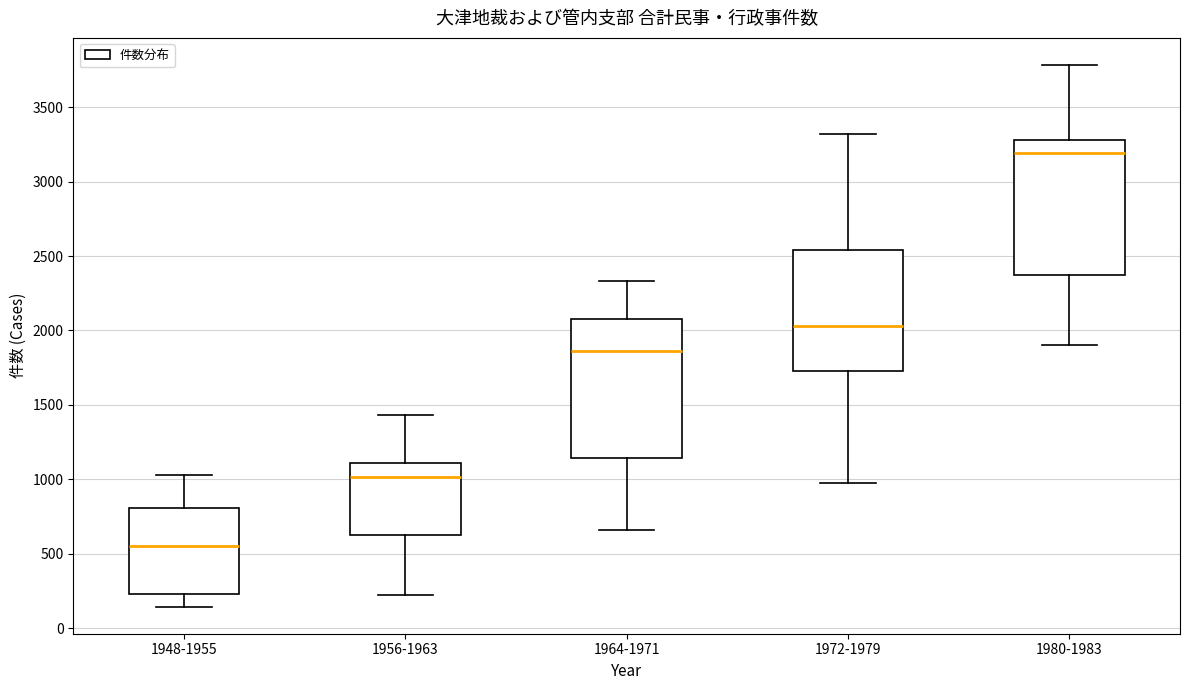

Reading left to right, transcribe this box plot: for each box, give where its median line is, the range the box spans, and where its two whiskers end, as read against the y-axis. The values are not printed on the chart, so give them approximately, as read against the axis.

1948-1955: median 550, box 250 to 800, whiskers 150 to 1050
1956-1963: median 1000, box 600 to 1100, whiskers 250 to 1450
1964-1971: median 1850, box 1150 to 2100, whiskers 650 to 2350
1972-1979: median 2050, box 1750 to 2550, whiskers 1000 to 3300
1980-1983: median 3200, box 2350 to 3300, whiskers 1900 to 3800